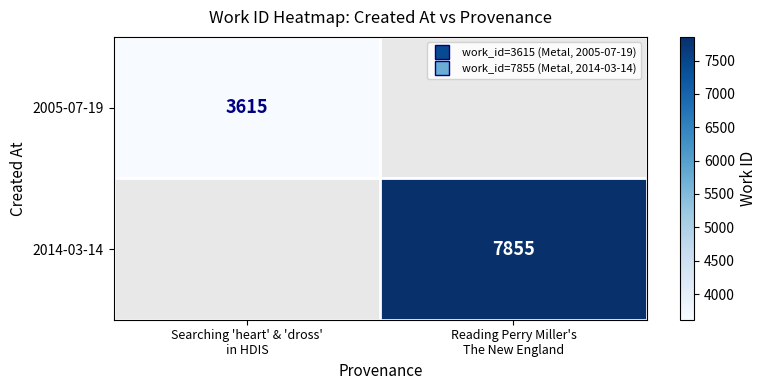

Between Searching 'heart' & 'dross'
in HDIS and Reading Perry Miller's
The New England, which is larger?

Reading Perry Miller's
The New England